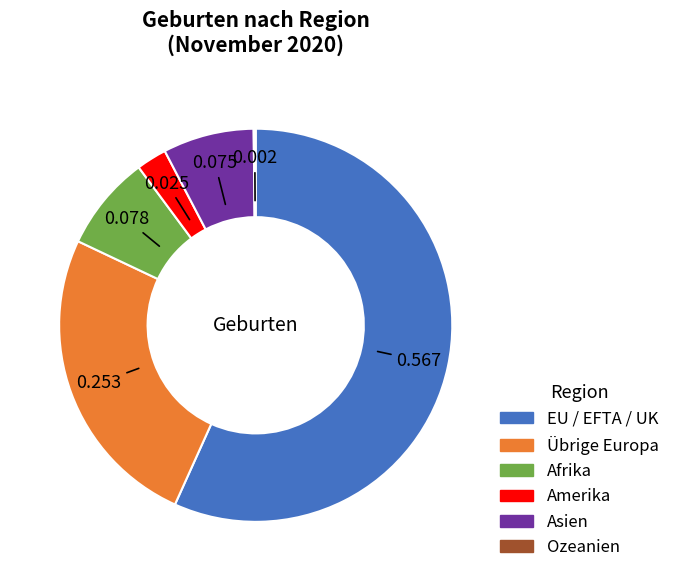

Do EU / EFTA / UK and Asien together represent more than half of the pie?

Yes